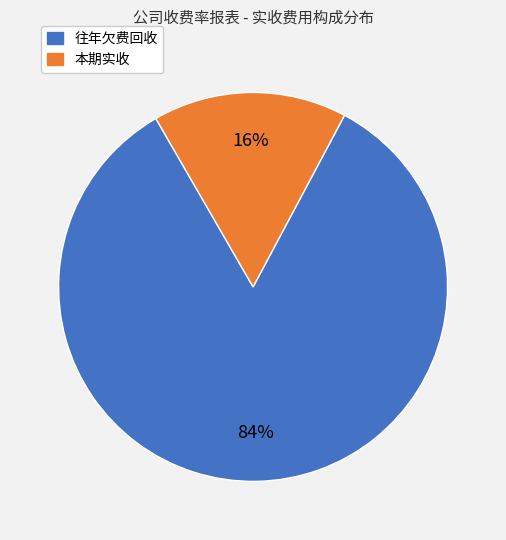

Does any single category account for the majority?

Yes